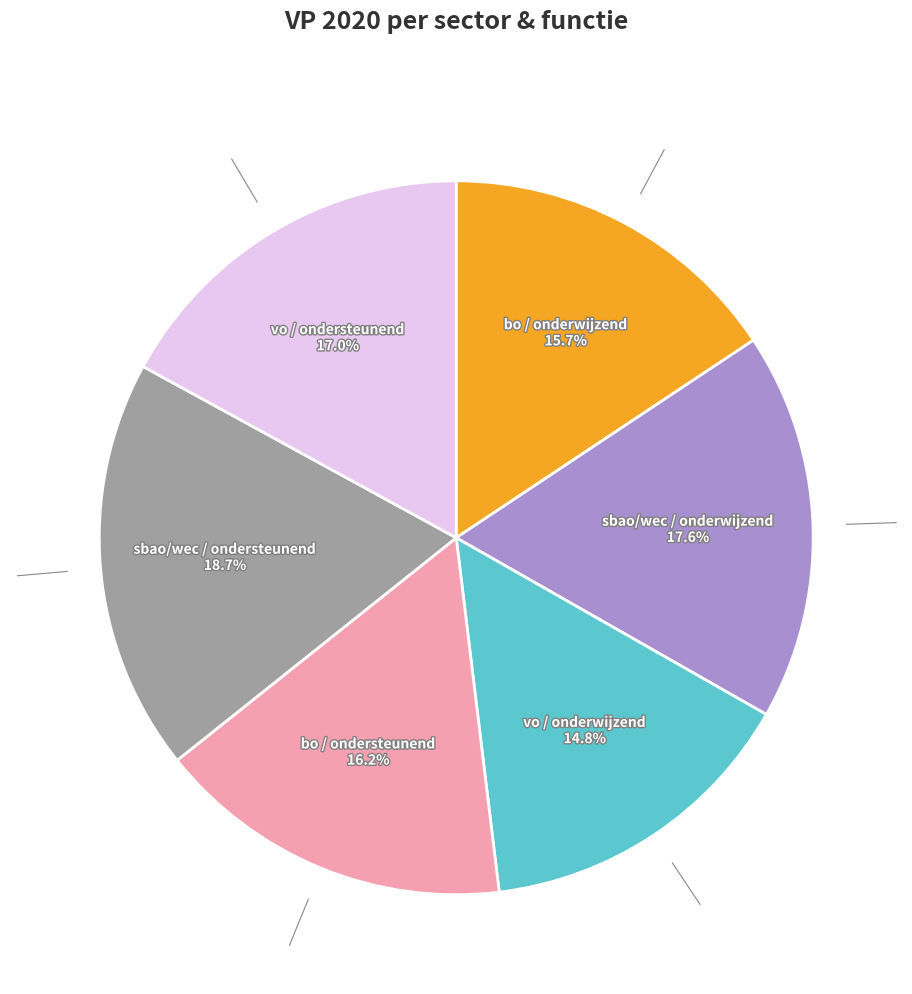

Count the number of slices in the pie.

6